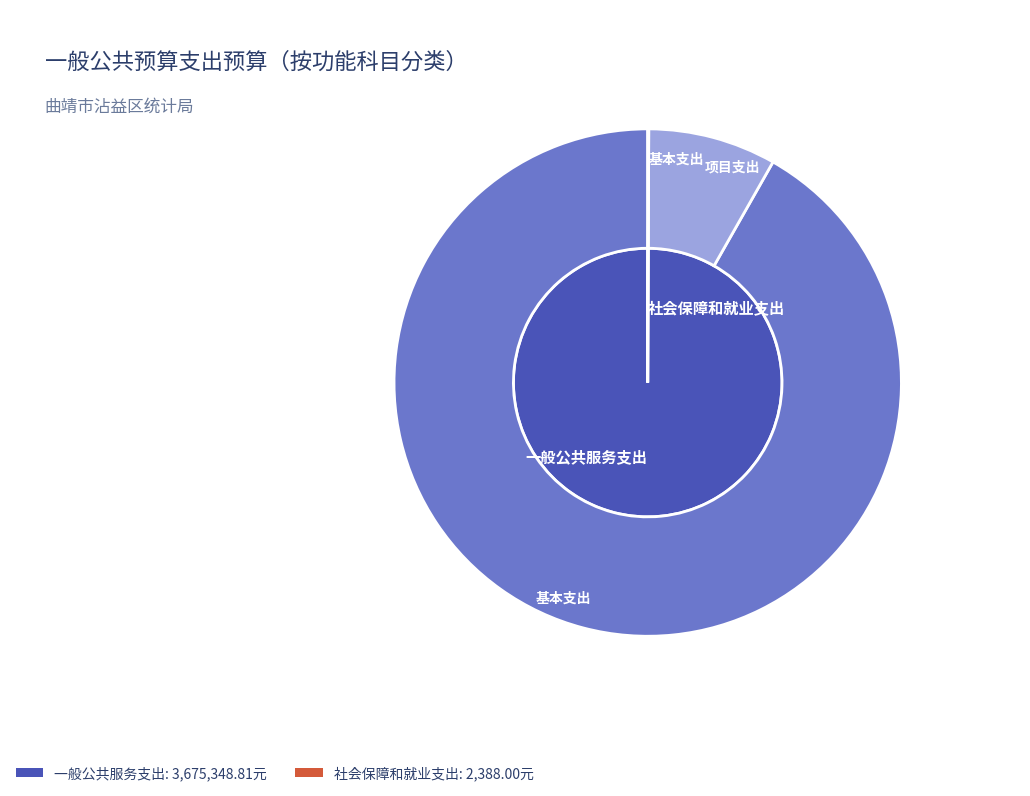

Which has a higher value, 社会保障和就业支出 or 一般公共服务支出?

一般公共服务支出